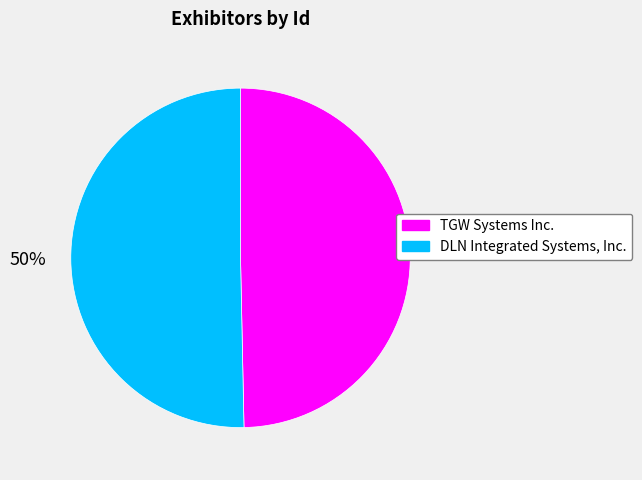

What percentage is the DLN Integrated Systems, Inc. slice, to the nearest percent?

50%